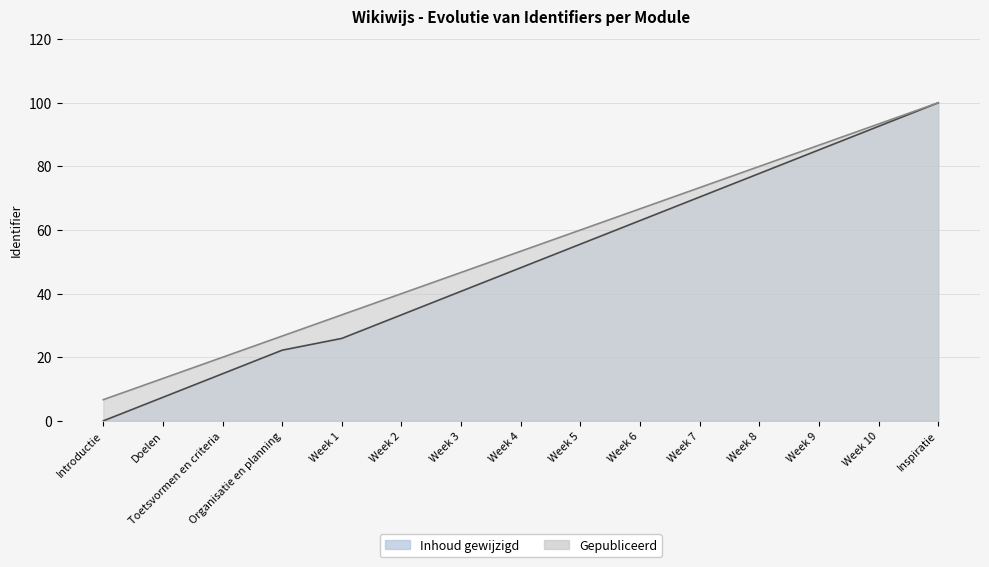

Is it true that Gepubliceerd equals 80.0 at Week 8?

True